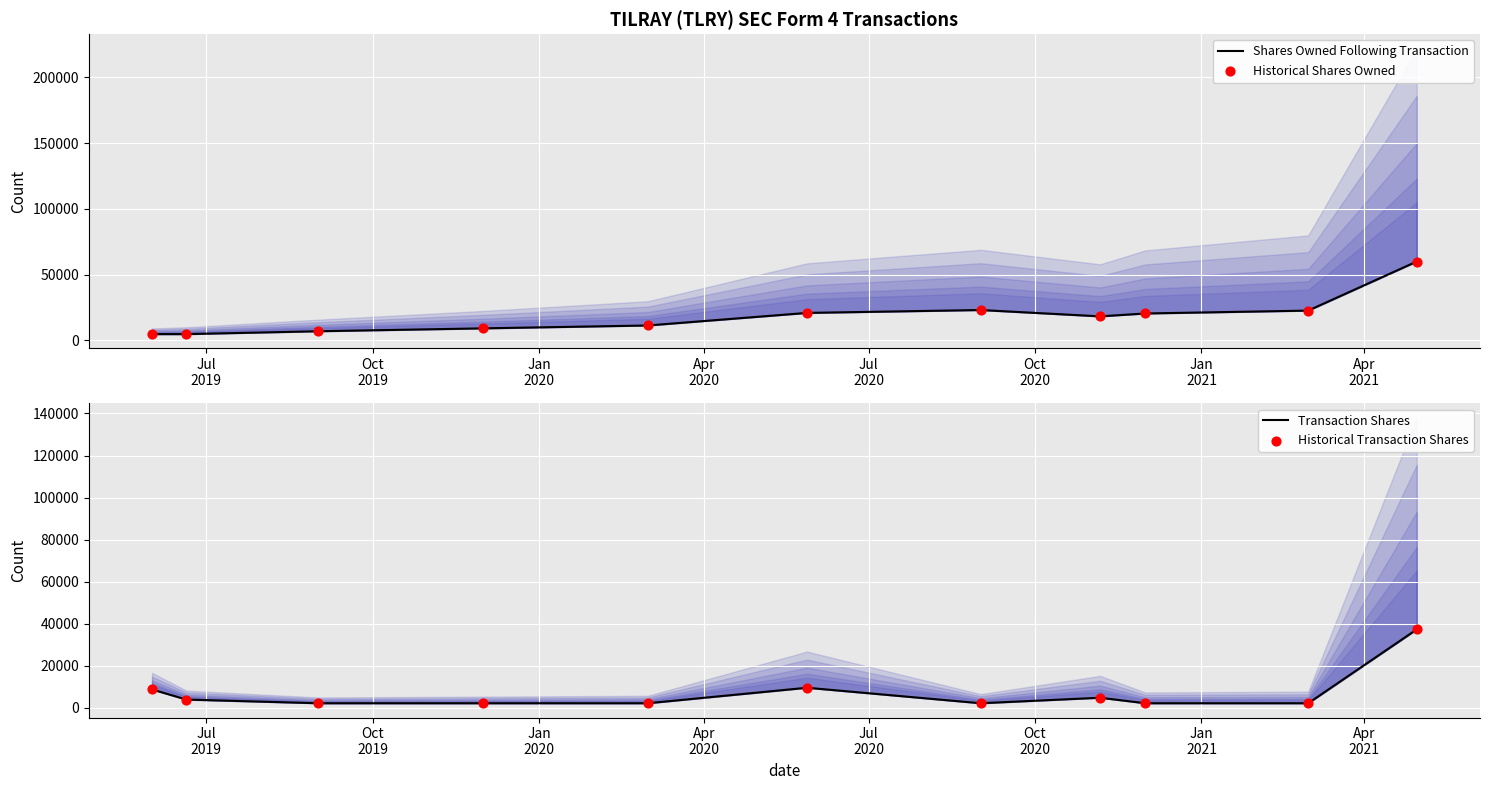

Which series contains the highest Y value?

Shares Owned Following Transaction